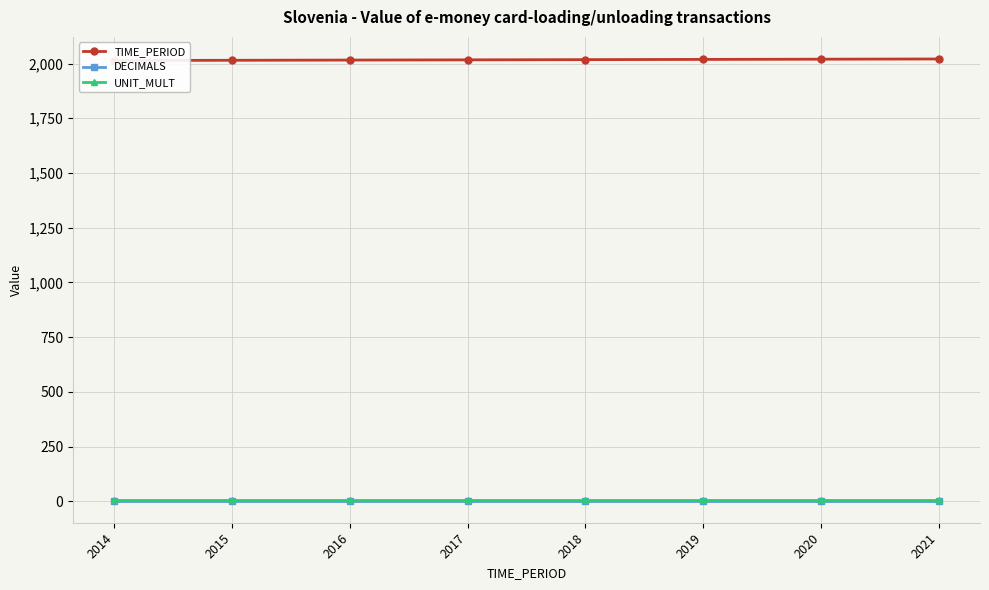

True or false: UNIT_MULT and TIME_PERIOD intersect in this chart.

False